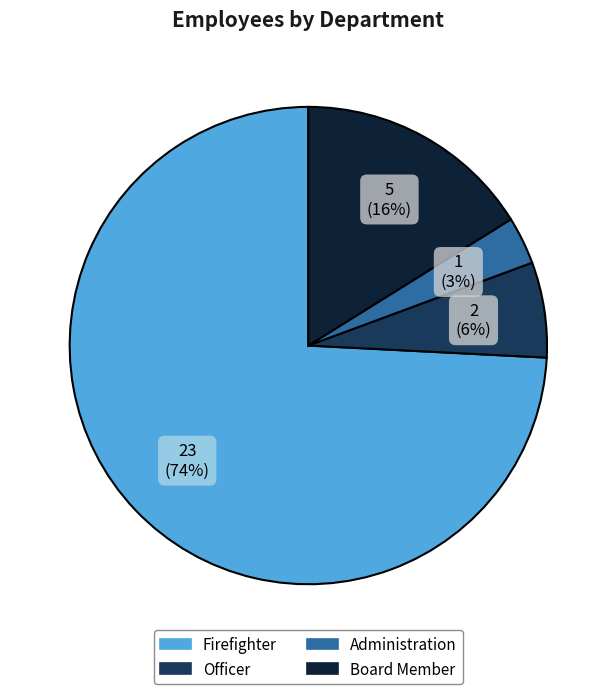

Which slice represents more than half of the pie?

Firefighter